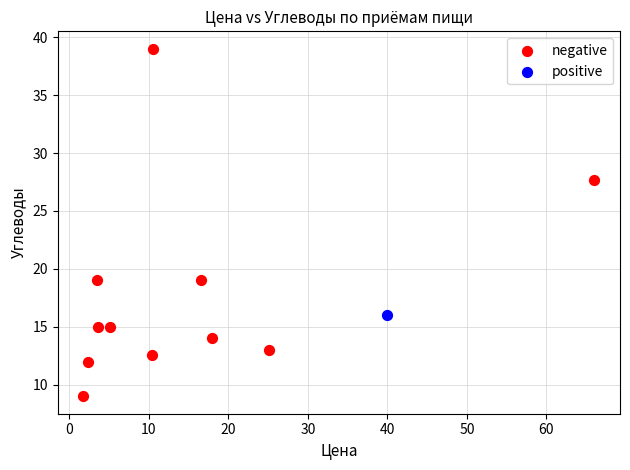

What are all the series names shown in the legend?

negative, positive